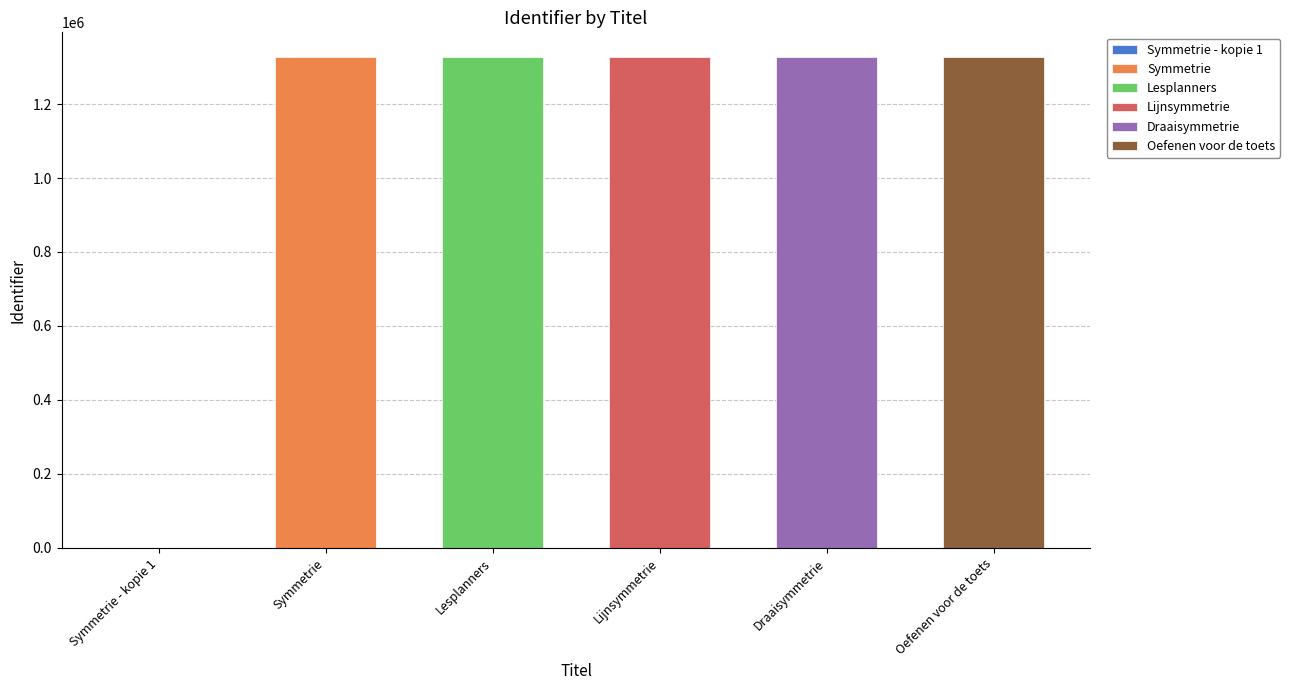

List the labels in order of value, largest first.

Oefenen voor de toets, Draaisymmetrie, Lijnsymmetrie, Lesplanners, Symmetrie, Symmetrie - kopie 1